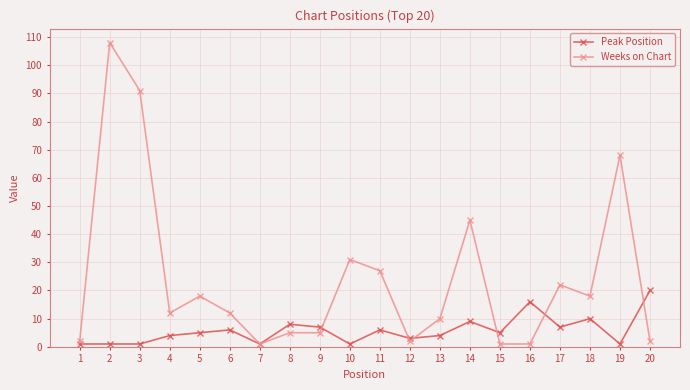

Reading left to right, what are all the values shown in this chart?

Peak Position: 1	1	1	4	5	6	1	8	7	1	6	3	4	9	5	16	7	10	1	20
Weeks on Chart: 2	108	91	12	18	12	1	5	5	31	27	2	10	45	1	1	22	18	68	2